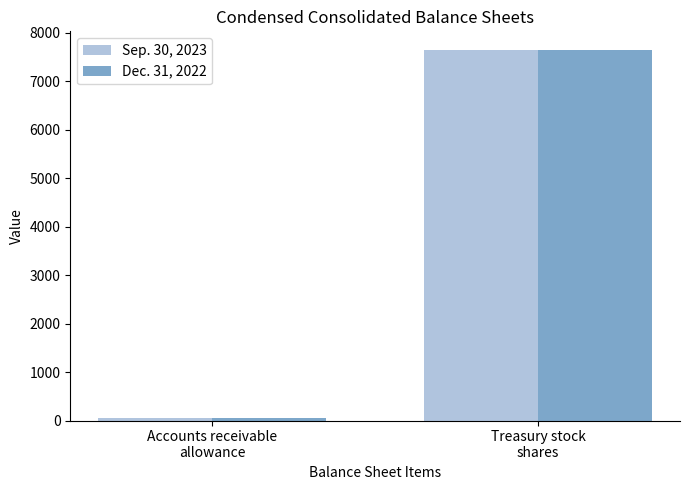

What is the minimum value for Sep. 30, 2023?

42